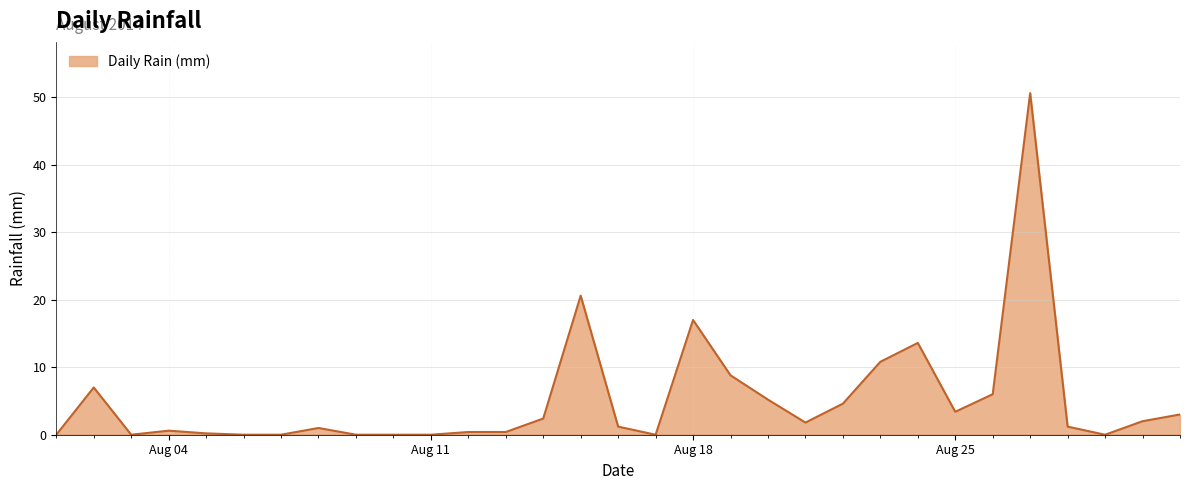

What is the greatest value displayed?

50.6